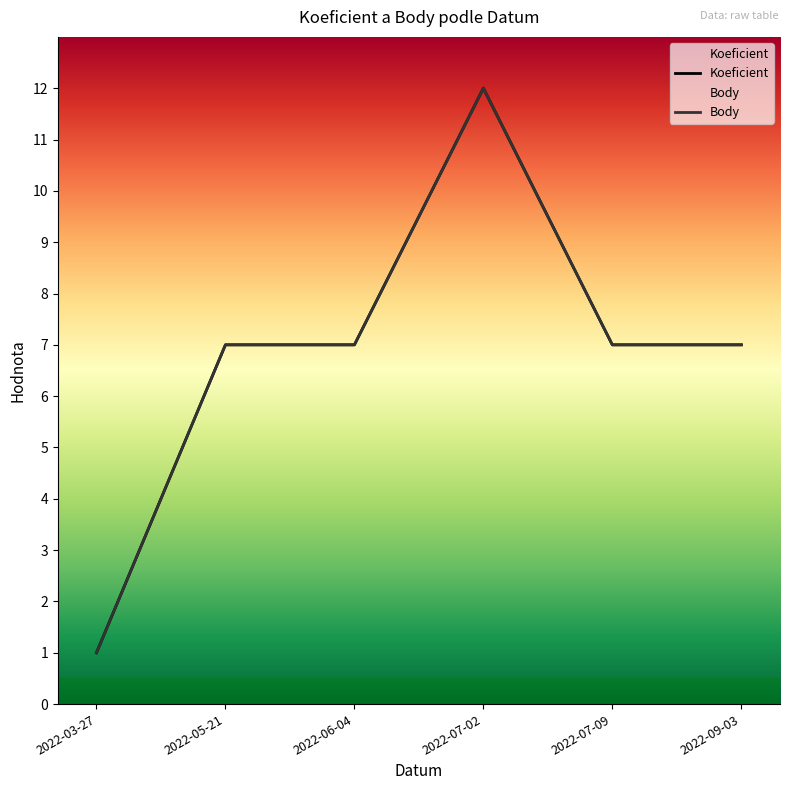

What is the value of the Body point at the 5th from the left?

7